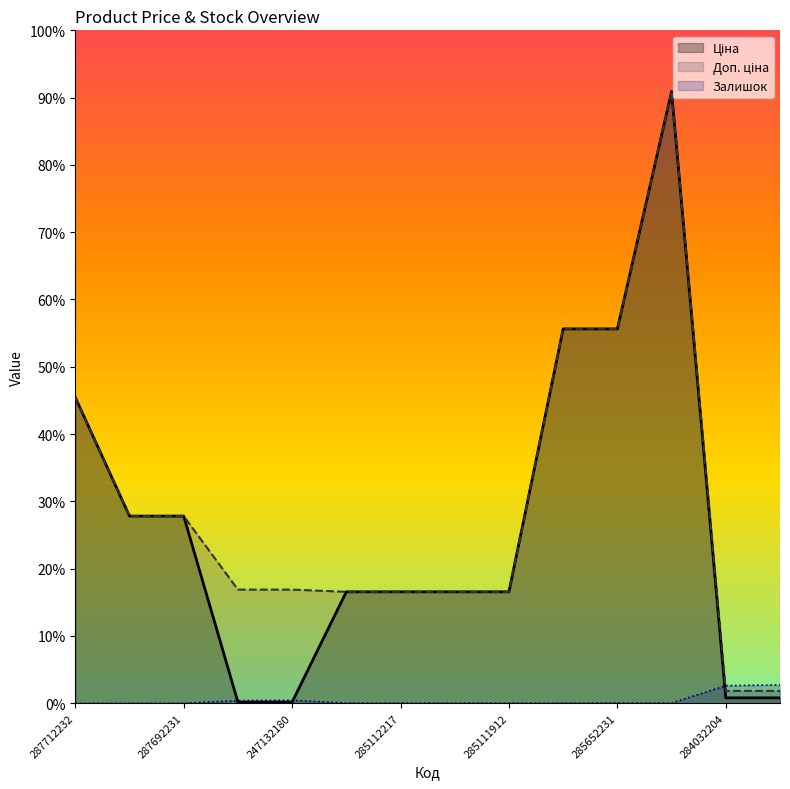

Between 287692233 and 285111912, which series saw the biggest shift?

Ціна